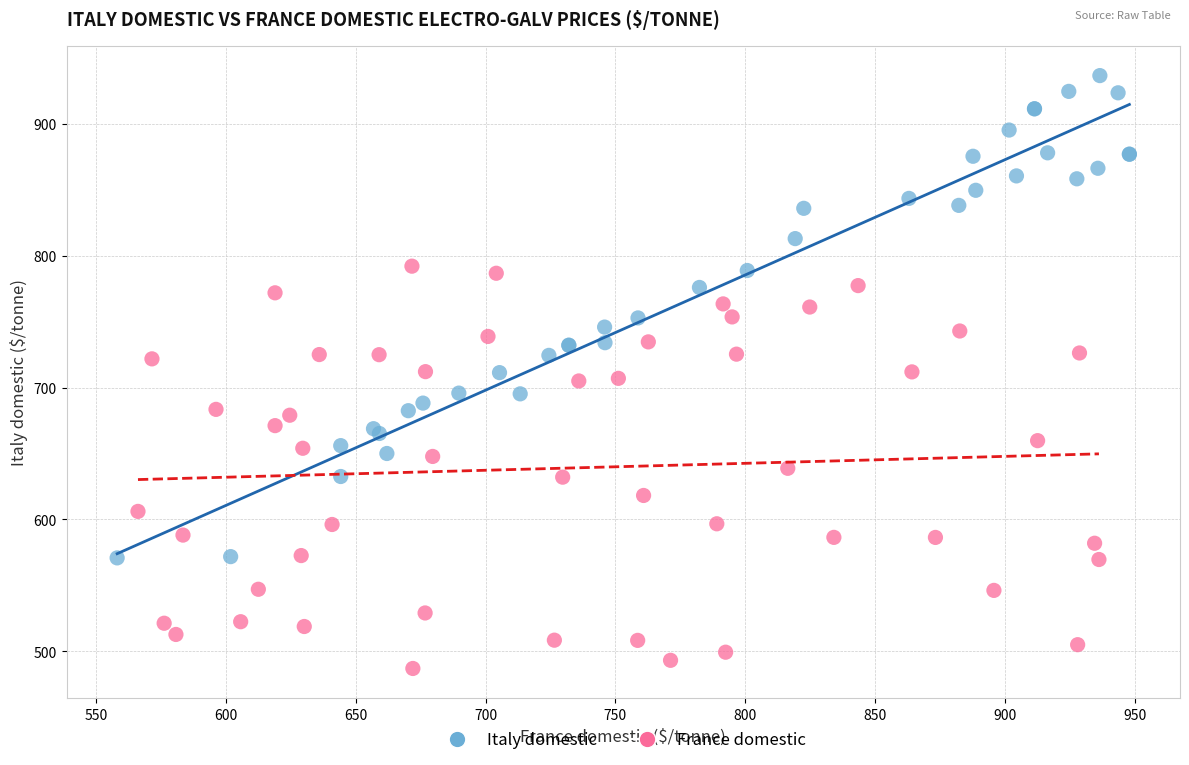

Which series has the widest spread of Y values?

Italy domestic